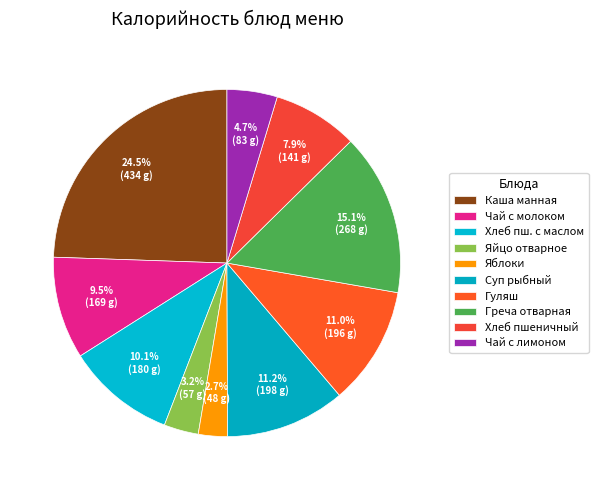

To the nearest percent, what is the average slice percentage?

10%